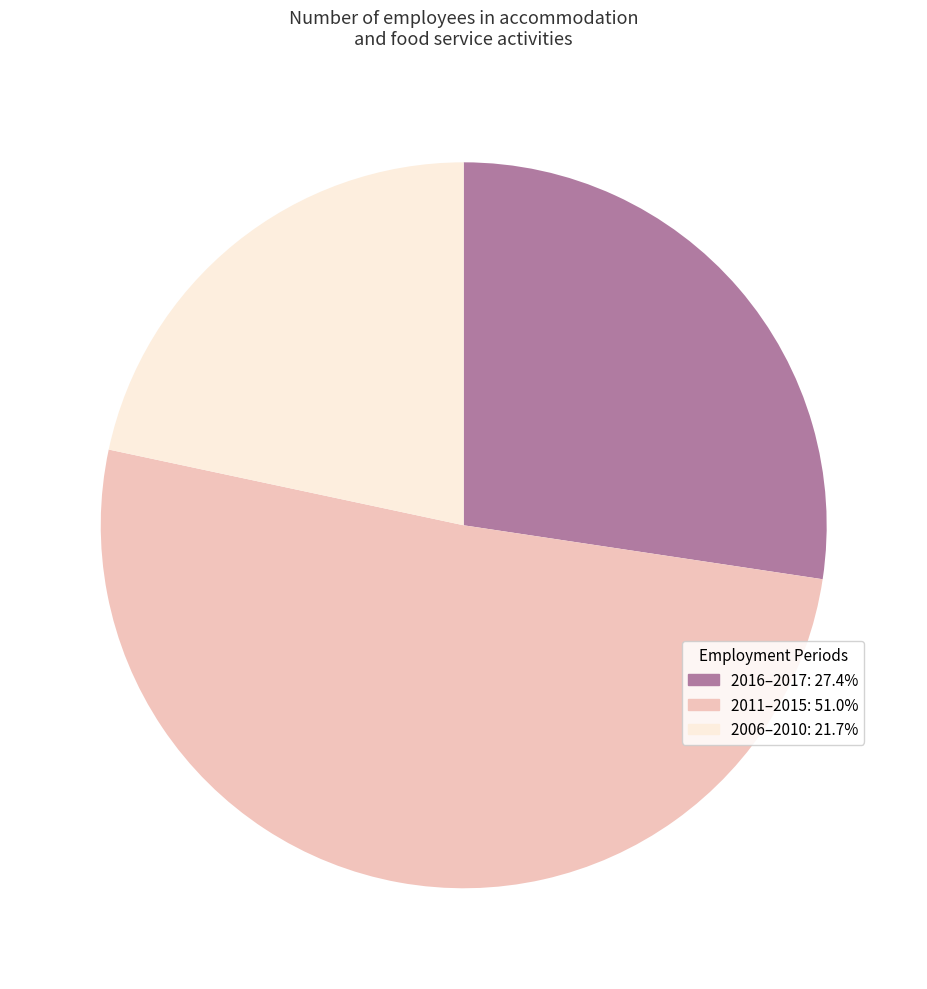

Is there any slice that represents more than half of the pie?

Yes